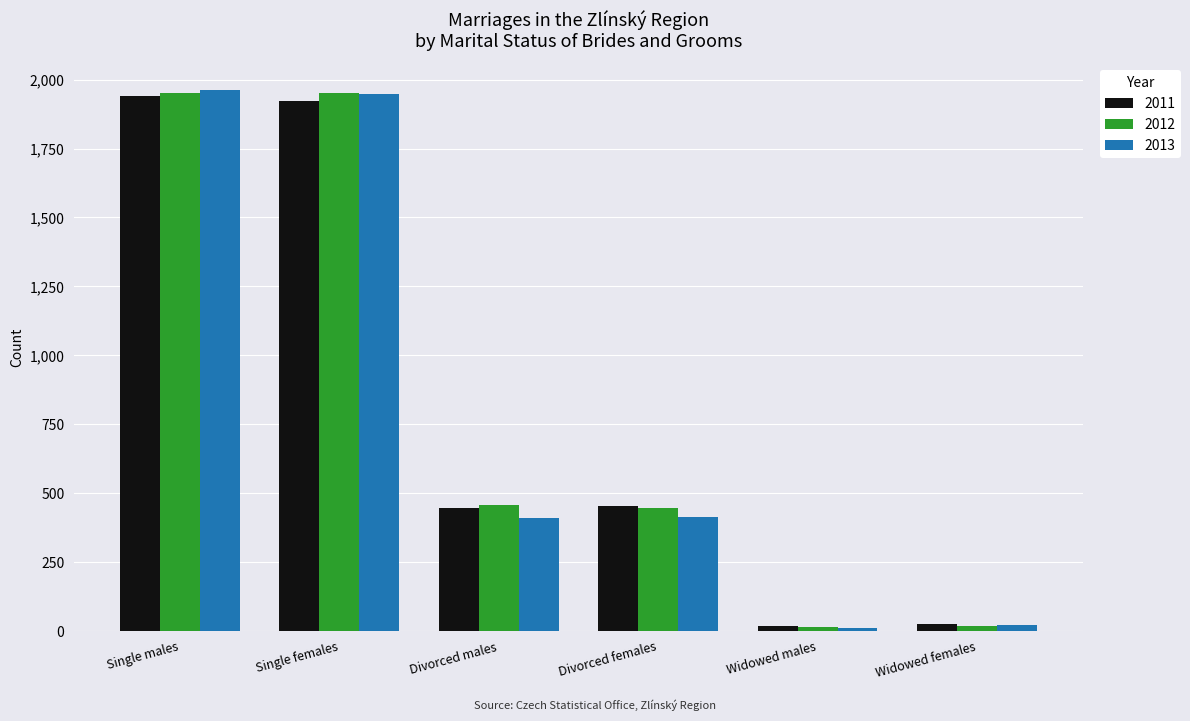

What is the maximum value shown in the chart?

1961